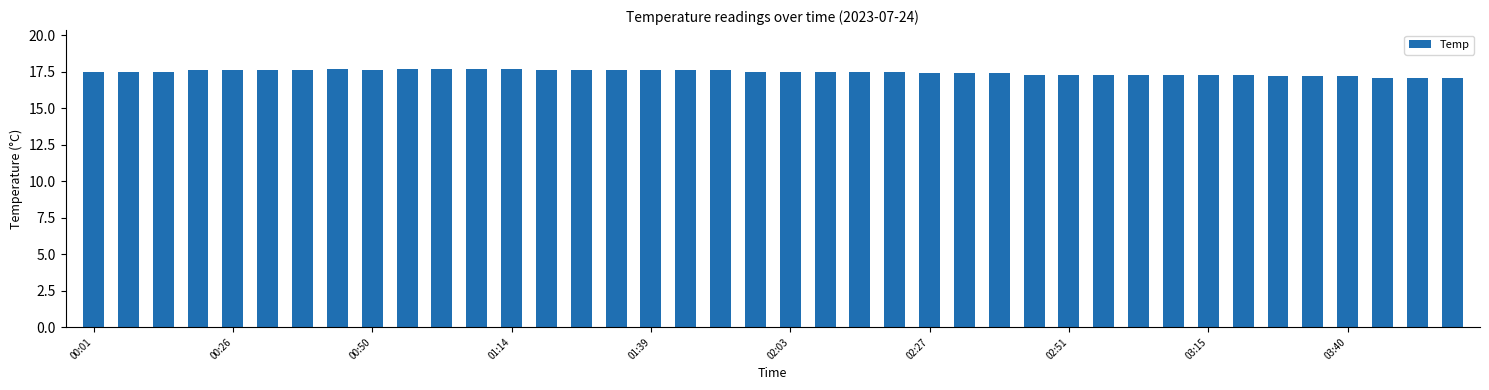

What is the maximum value shown in the chart?

17.7